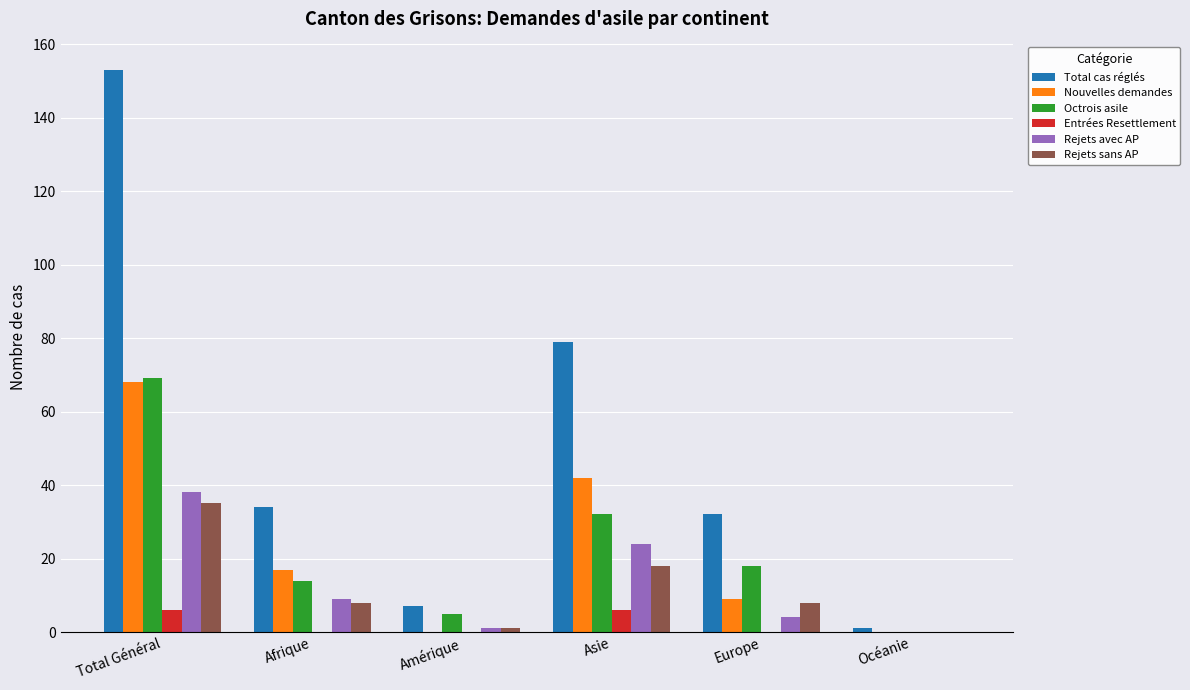

At which category is the sum across all series the highest?

Total Général